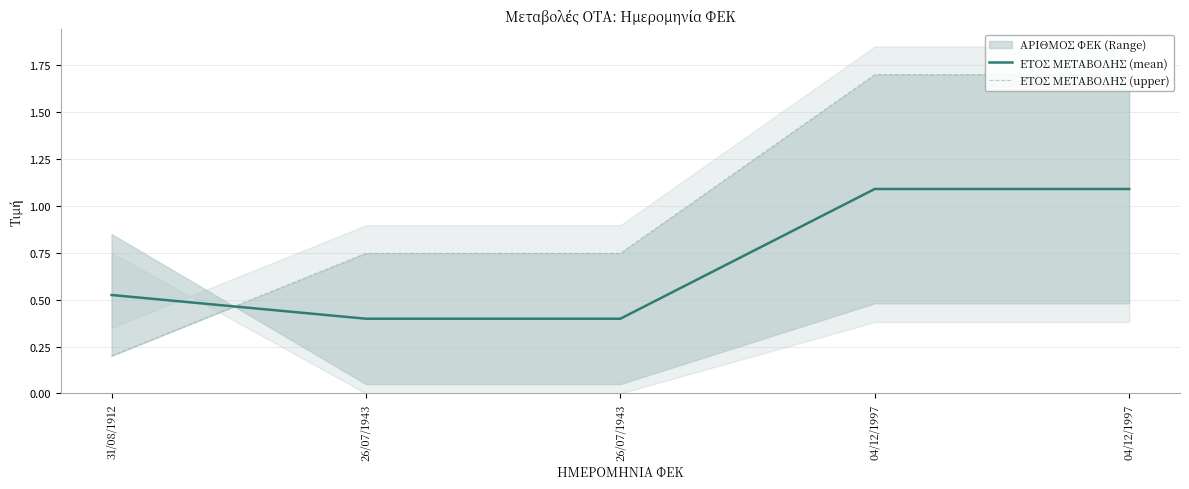

Rank the series at 26/07/1943 from highest to lowest value.

ΕΤΟΣ ΜΕΤΑΒΟΛΗΣ (upper), ΕΤΟΣ ΜΕΤΑΒΟΛΗΣ (mean)